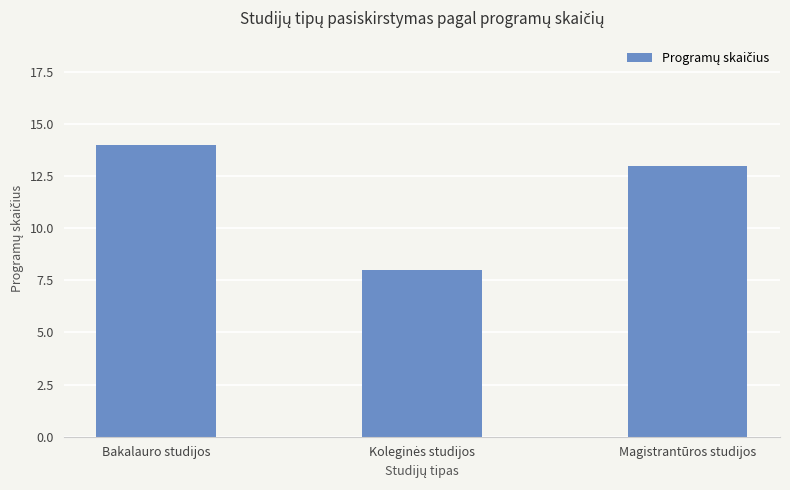

At which category does the chart reach its peak across all series?

Bakalauro studijos